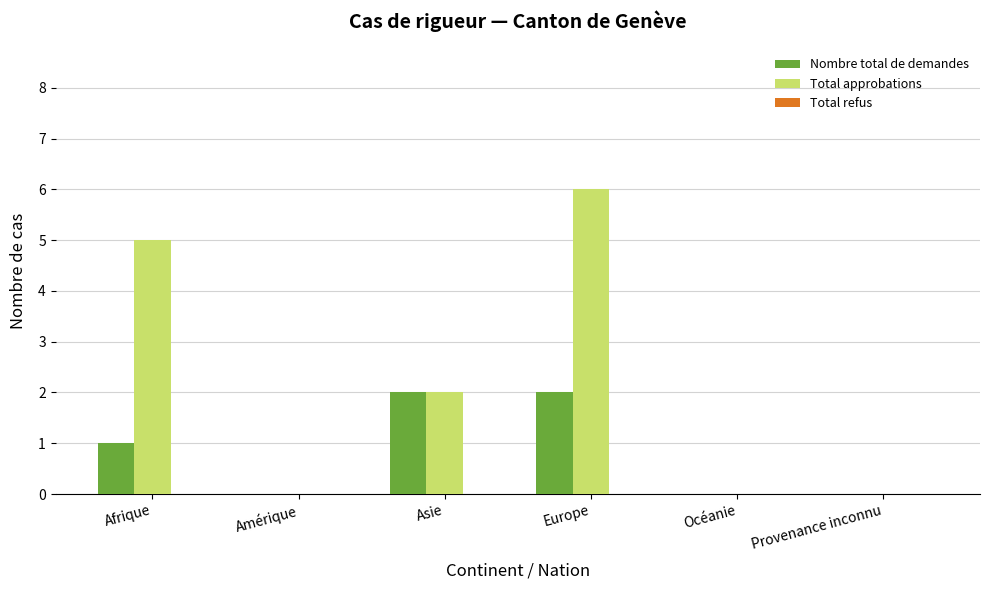

Are the bars horizontal?

No